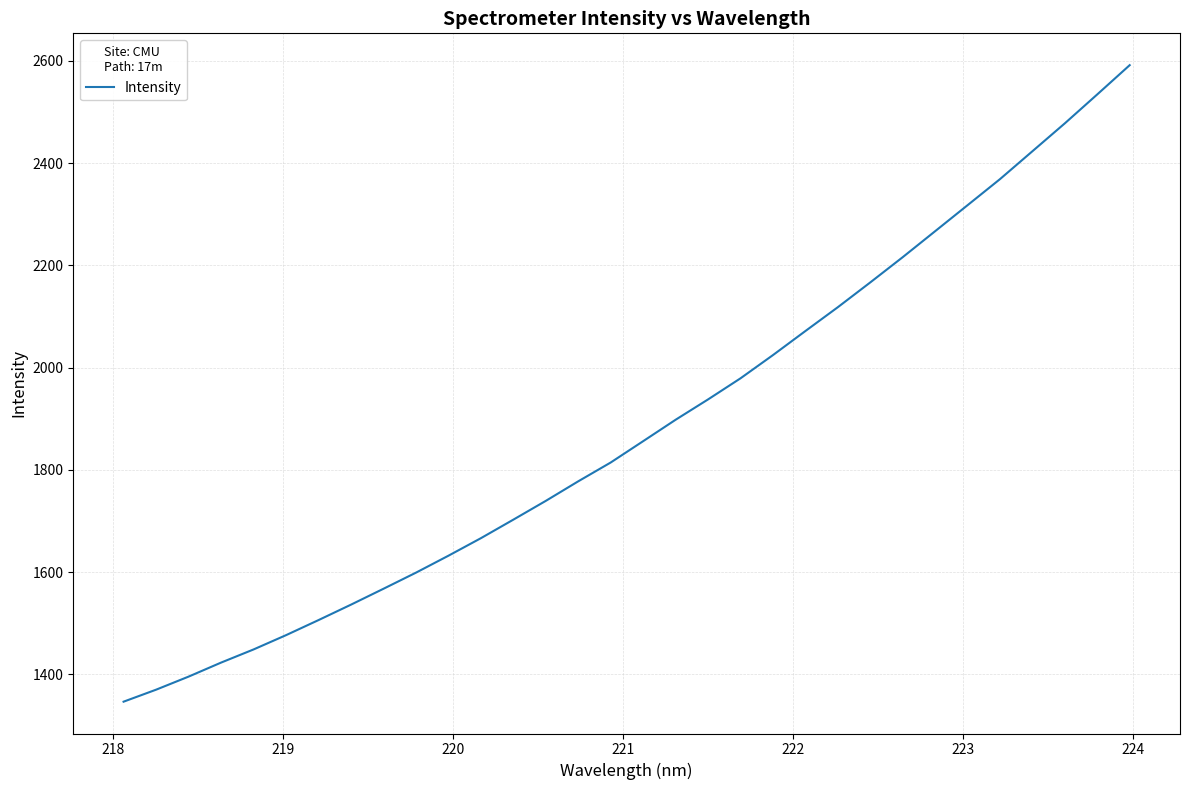

What is the smallest value displayed?

1346.8